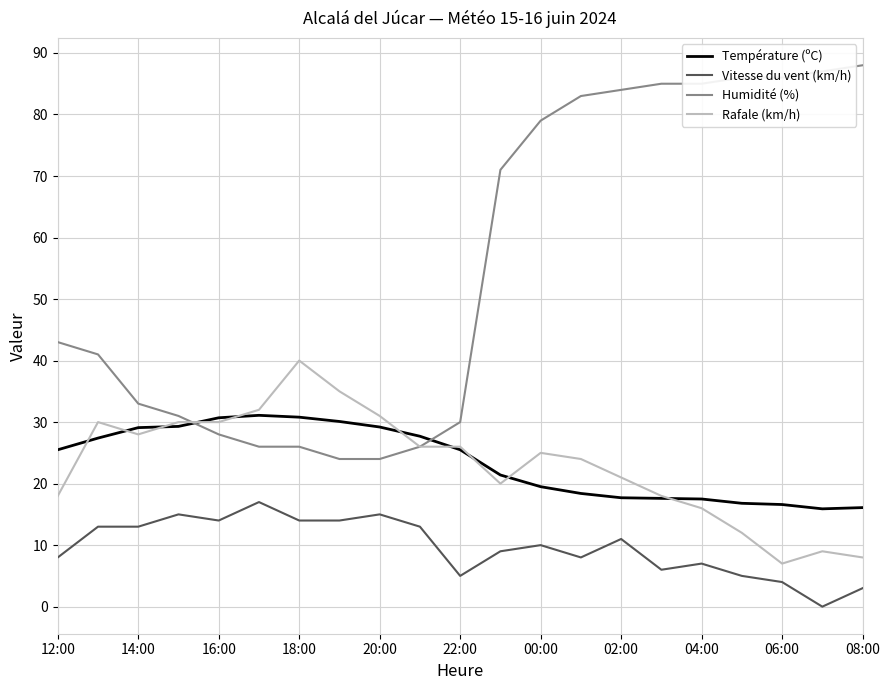

Which series has the widest spread of values?

Humidité (%)